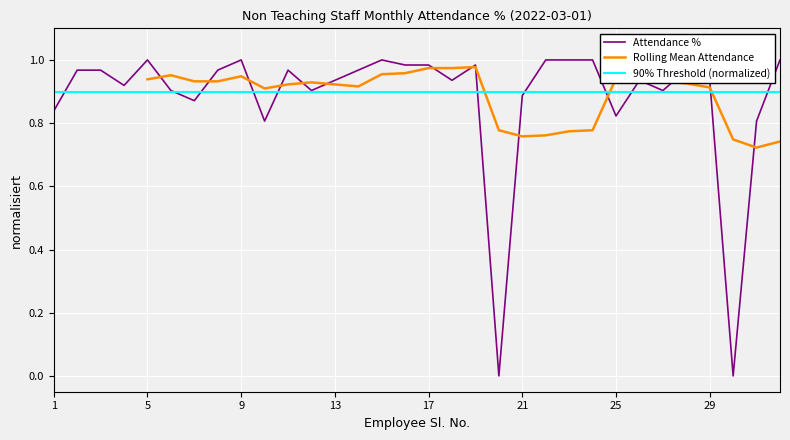

Rank the categories by value from lowest to highest.

20, 30, 10, 31, 25, 1, 7, 21, 6, 12, 27, 4, 13, 18, 26, 29, 2, 3, 8, 11, 14, 28, 16, 17, 19, 5, 9, 15, 22, 23, 24, 32